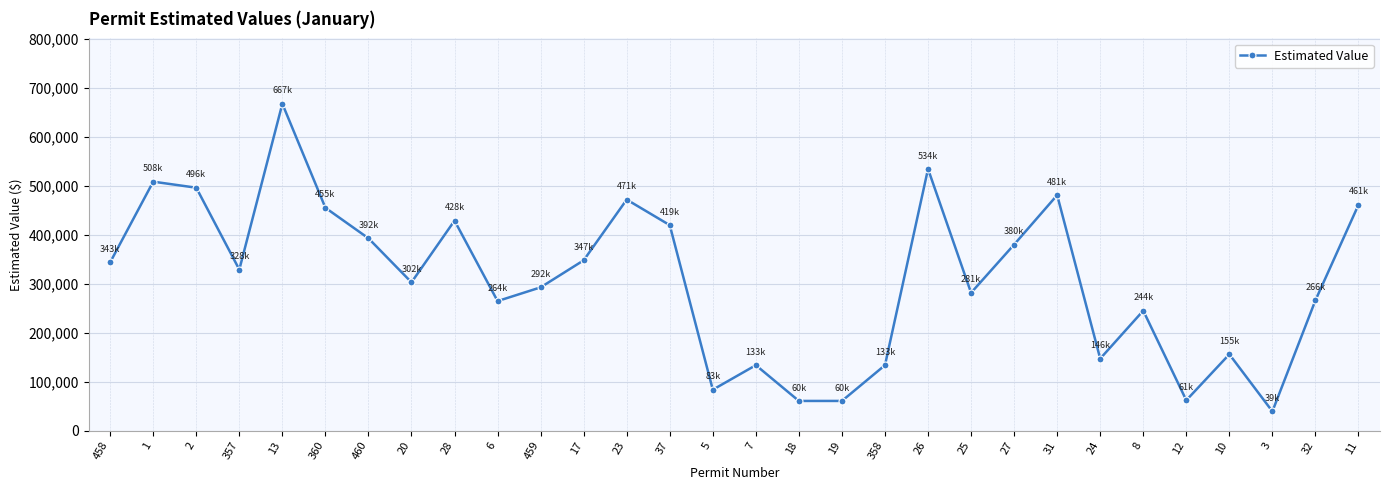

What is the change in value from 1 to 7?

-374949